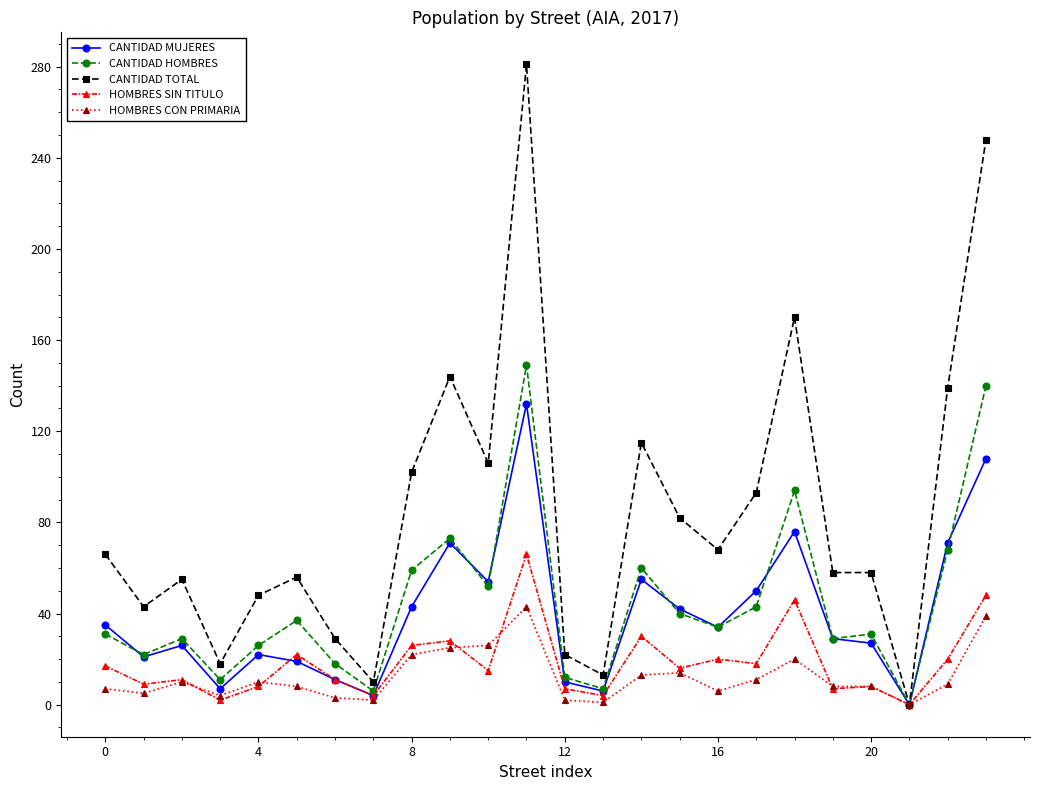

True or false: CANTIDAD MUJERES has more than 2 interior local peaks.

True